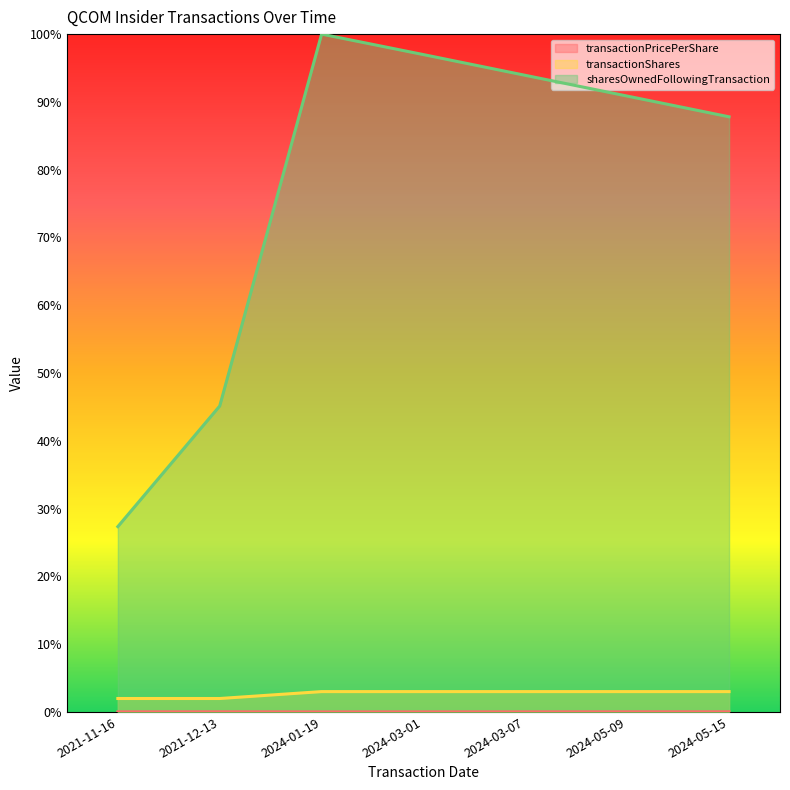

Reading left to right, what are all the values shown in this chart?

transactionPricePerShare: 2021-11-16=0.0	2021-12-13=0.0	2024-01-19=0.0	2024-03-01=0.0	2024-03-07=0.0	2024-05-09=0.0	2024-05-15=0.0
transactionShares: 2021-11-16=0.0	2021-12-13=0.0	2024-01-19=0.0	2024-03-01=0.0	2024-03-07=0.0	2024-05-09=0.0	2024-05-15=0.0
sharesOwnedFollowingTransaction: 2021-11-16=0.3	2021-12-13=0.5	2024-01-19=1.0	2024-03-01=1.0	2024-03-07=0.9	2024-05-09=0.9	2024-05-15=0.9